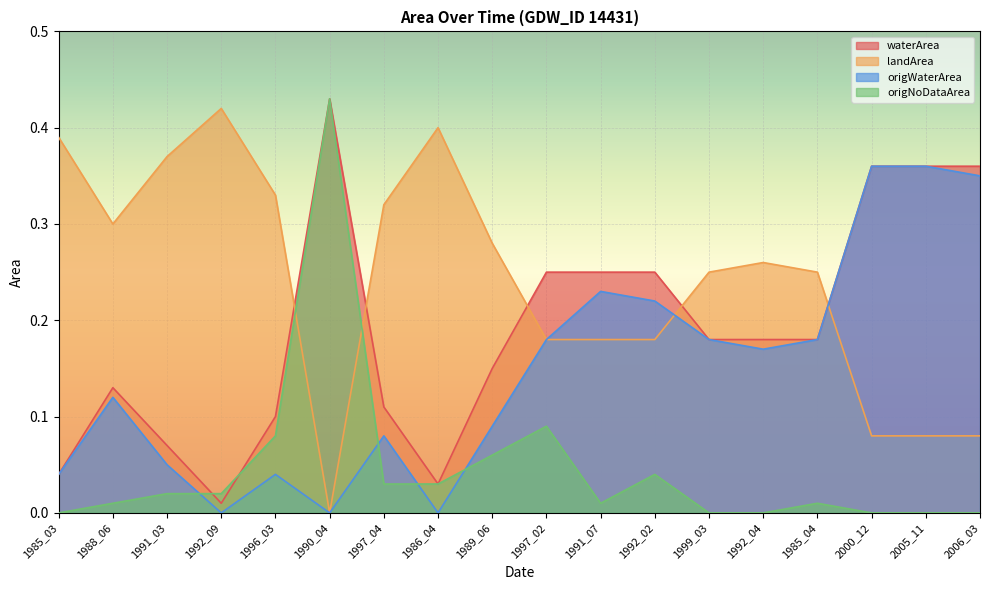

True or false: waterArea and origWaterArea cross at least once.

False